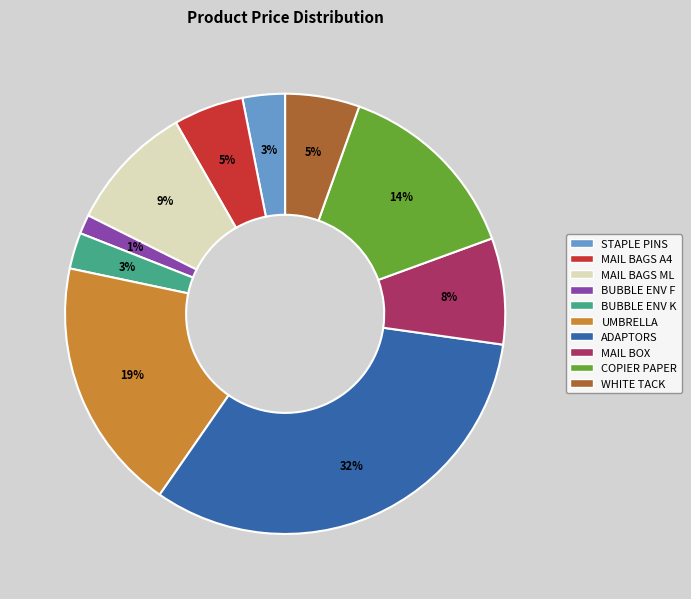

To the nearest percent, what is the average slice percentage?

10%